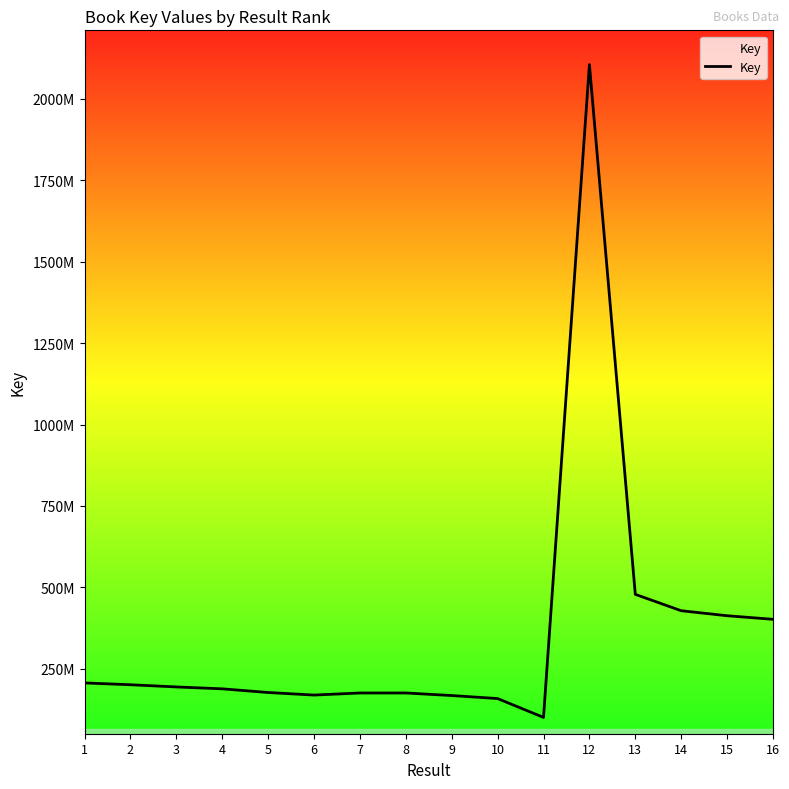

Is this an area chart (filled region under the line)?

Yes